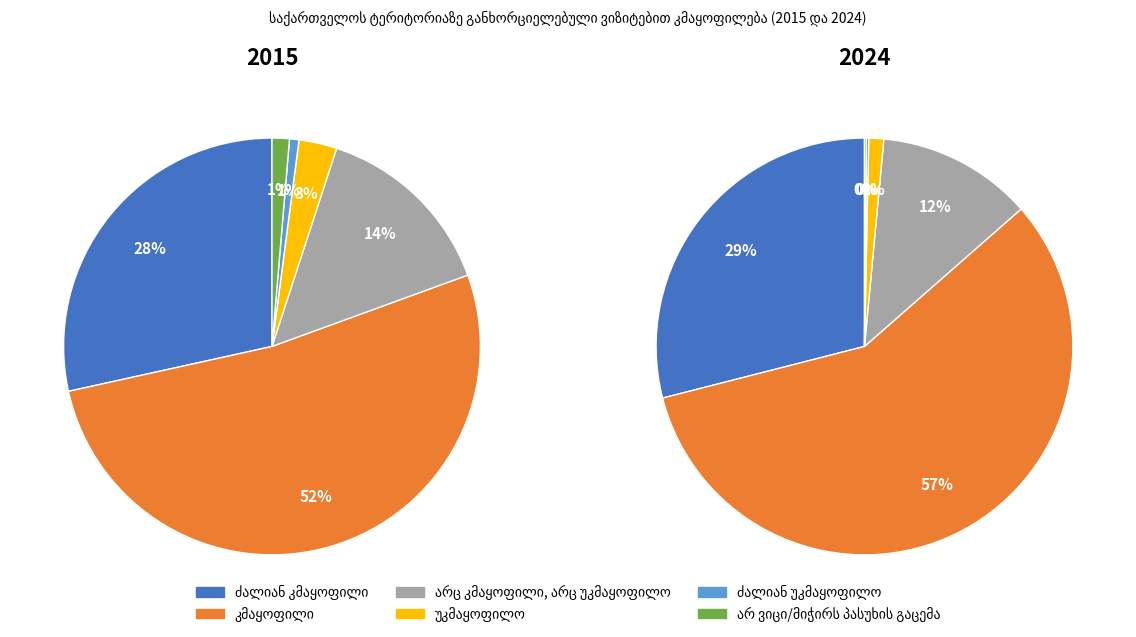

True or false: 2023 accounts for 30% of the total.

False